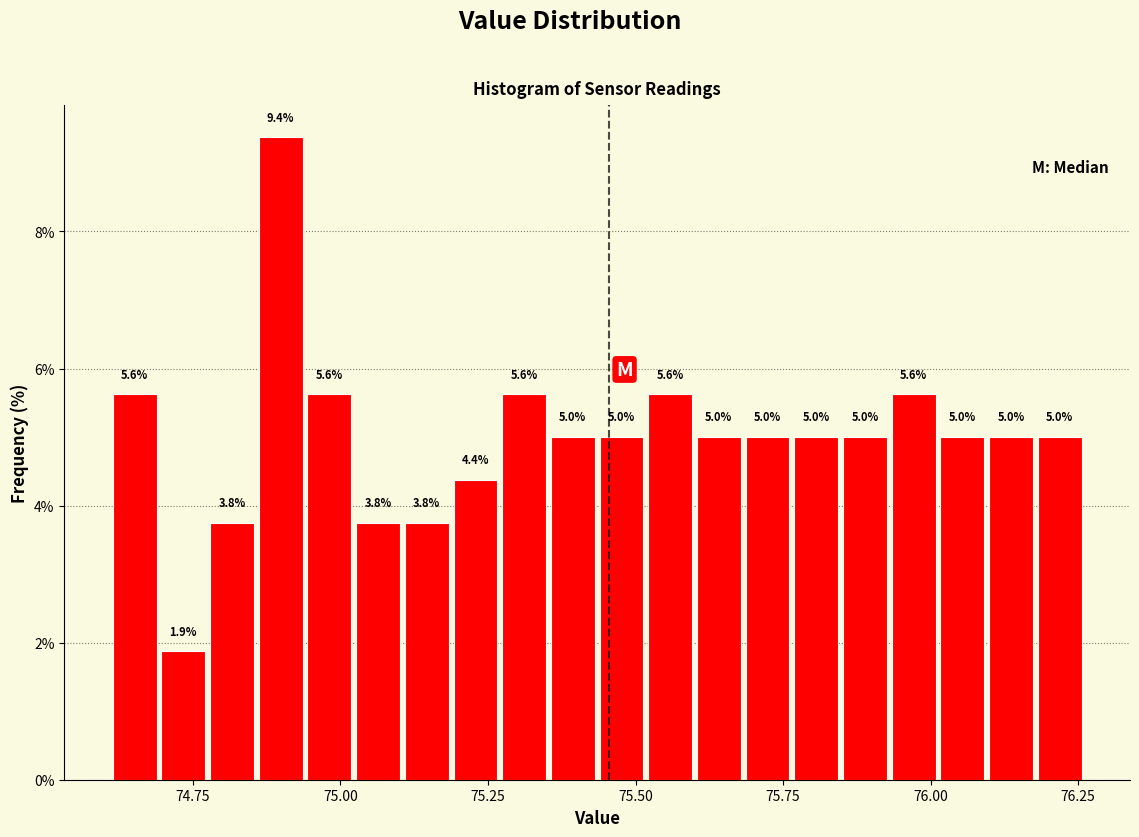

Read against the x-axis, roughly where is the centre of the tallest bar?

74.90